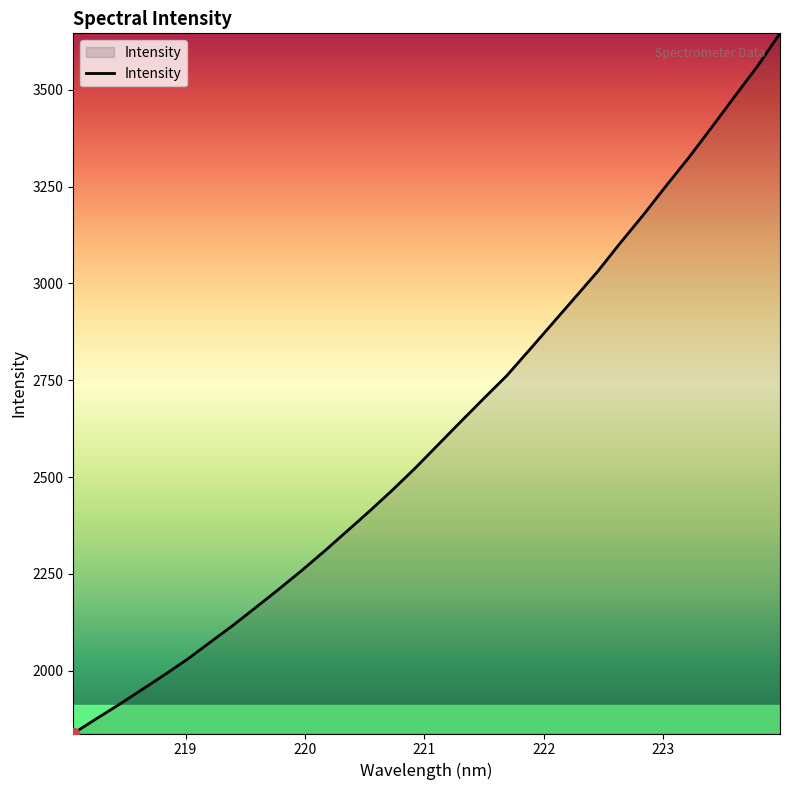

What is the difference between the maximum and minimum values?

1807.0